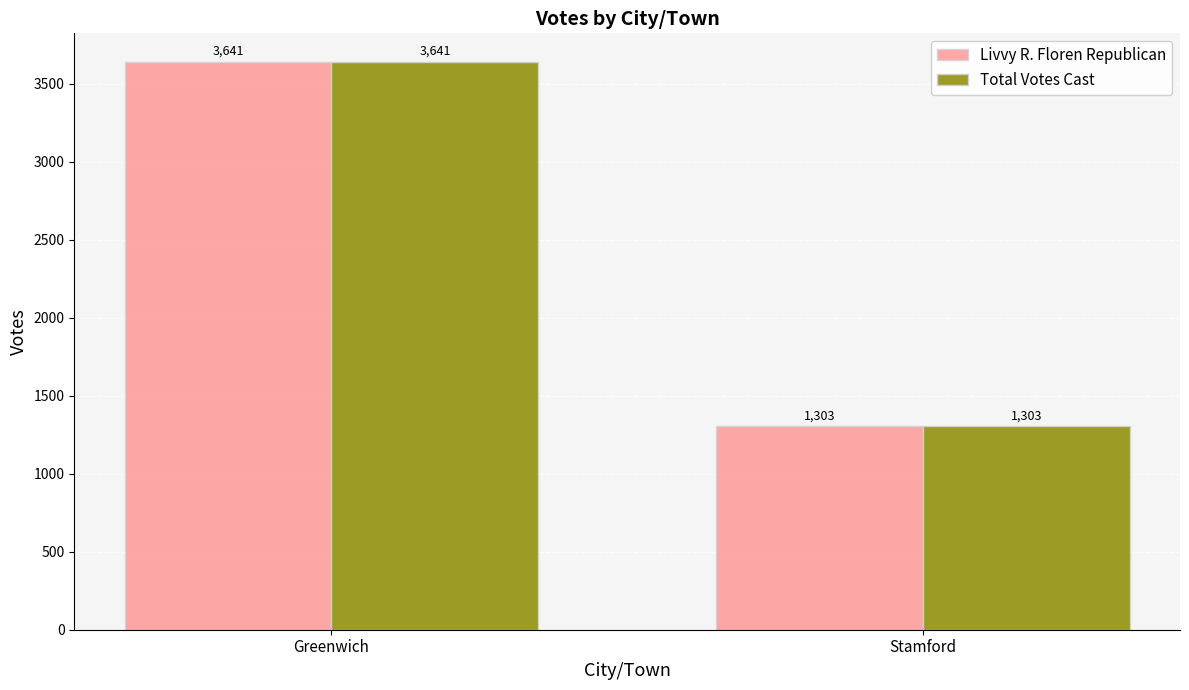

Is the value of Livvy R. Floren Republican at Greenwich greater than the value of Total Votes Cast at Stamford?

Yes